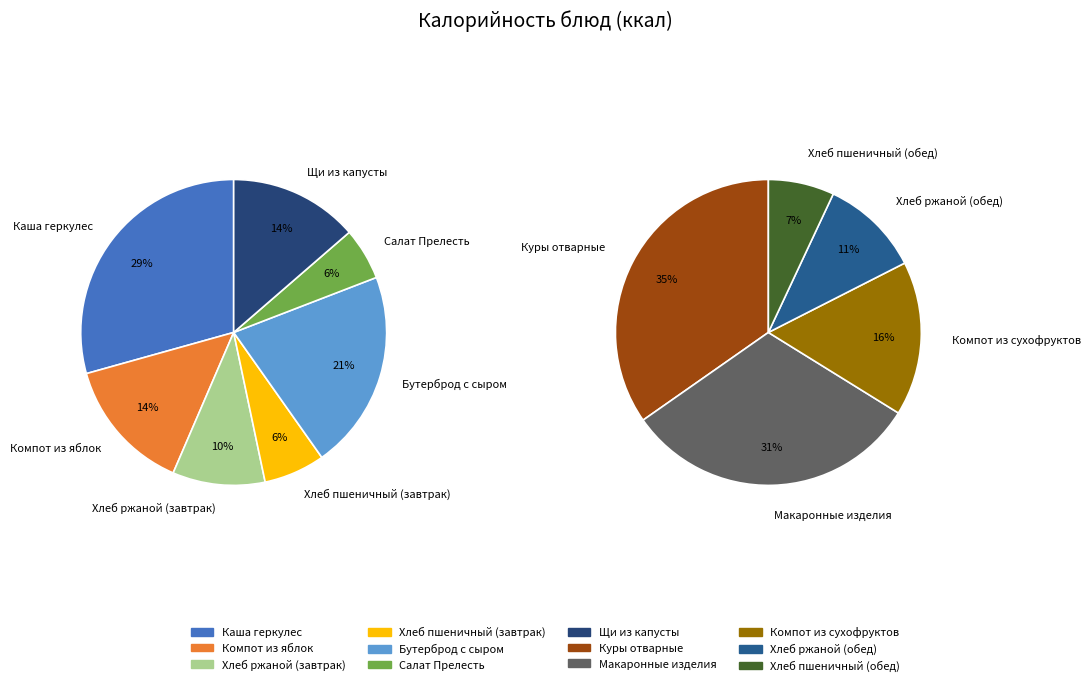

To the nearest percent, what percentage of the pie is Салат Прелесть?

3%